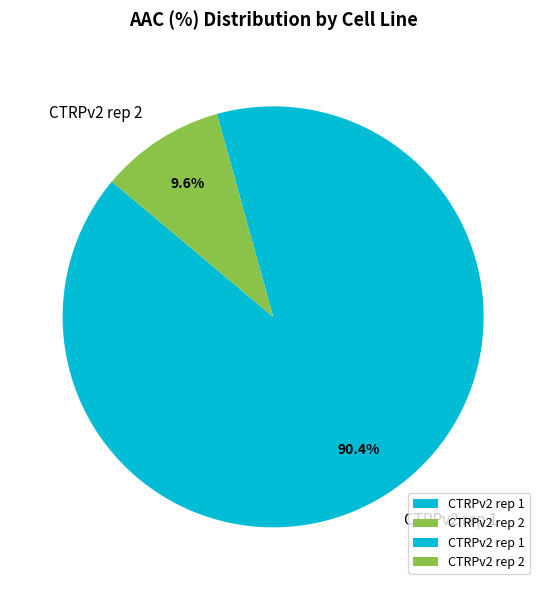

What portion of the pie excludes CTRPv2 rep 2?

90.4%